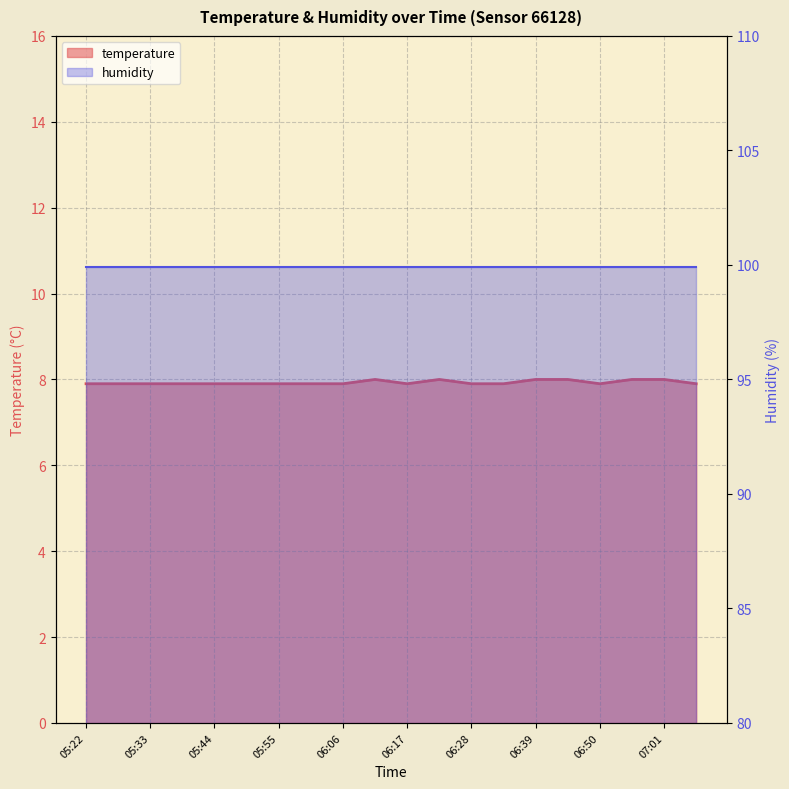

True or false: the data has more than 1 interior local peaks.

True